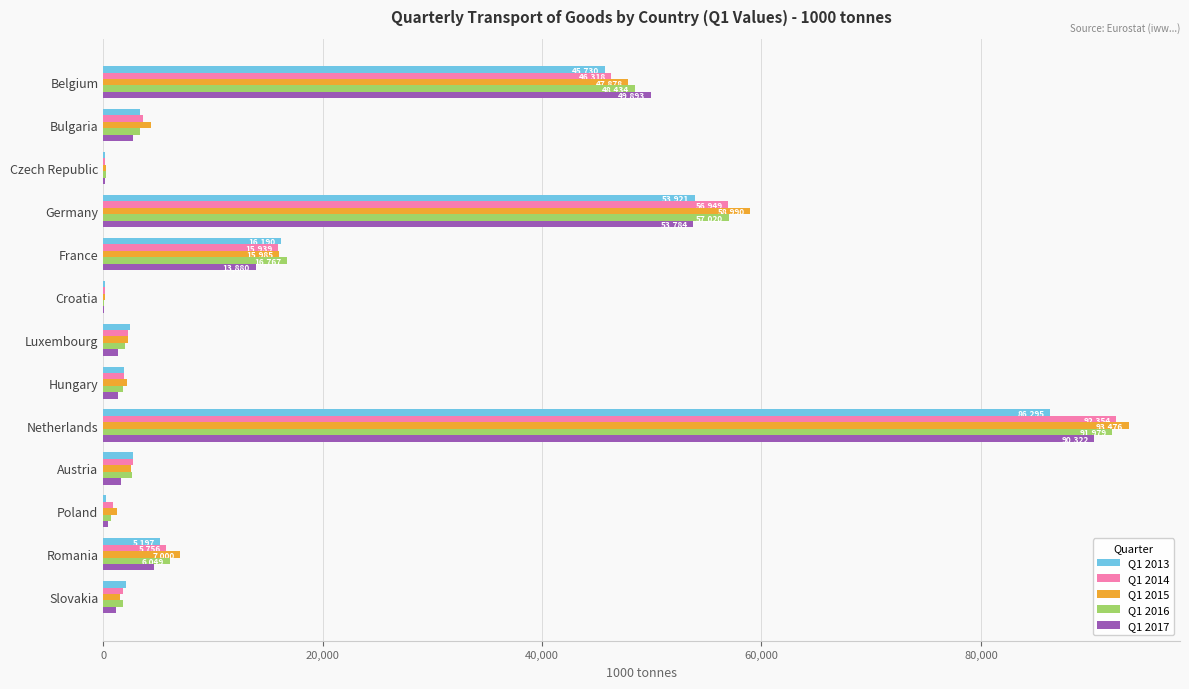

Is the value of Q1 2017 at Poland greater than the value of Q1 2016 at Netherlands?

No